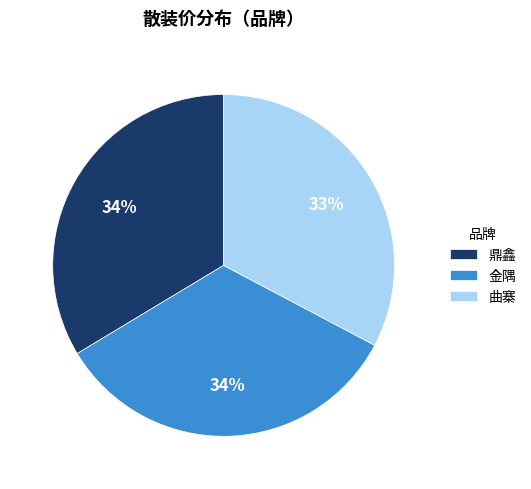

What percentage is the 曲寨 slice, to the nearest percent?

33%